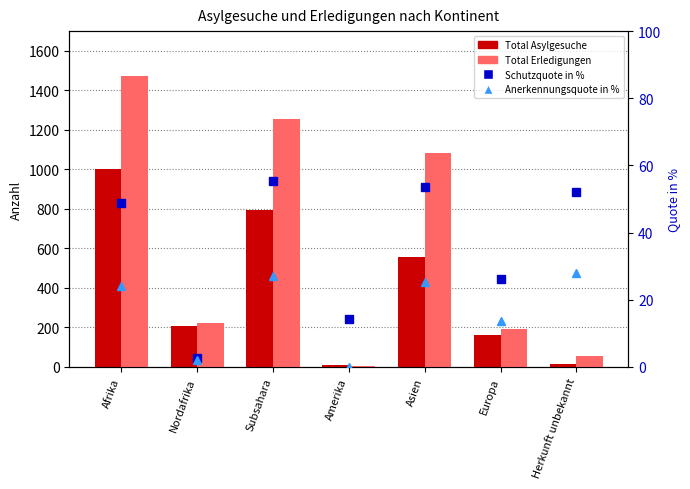

What is the maximum value shown in the chart?

1475.0